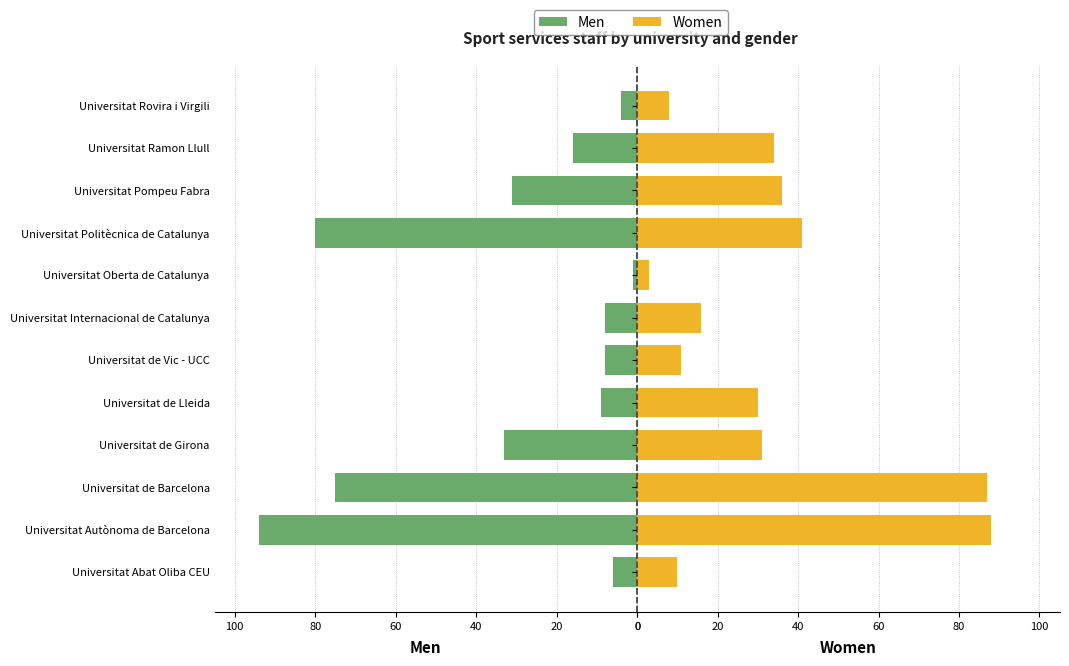

True or false: Women has a value of 11 at Universitat Rovira i Virgili.

False